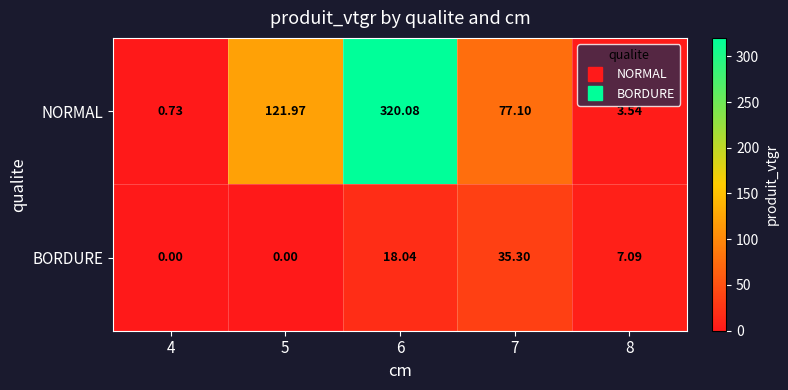

Which series has the largest total across all categories?

NORMAL